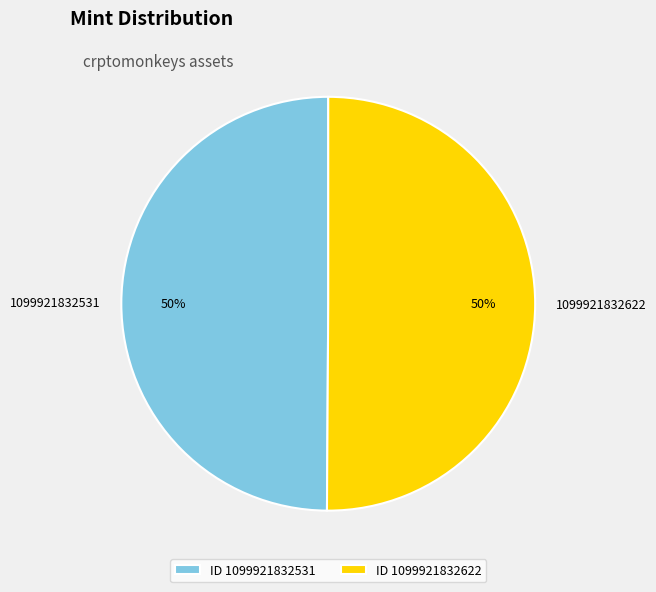

Is it true that 1099921832622 is 50% of the pie?

True